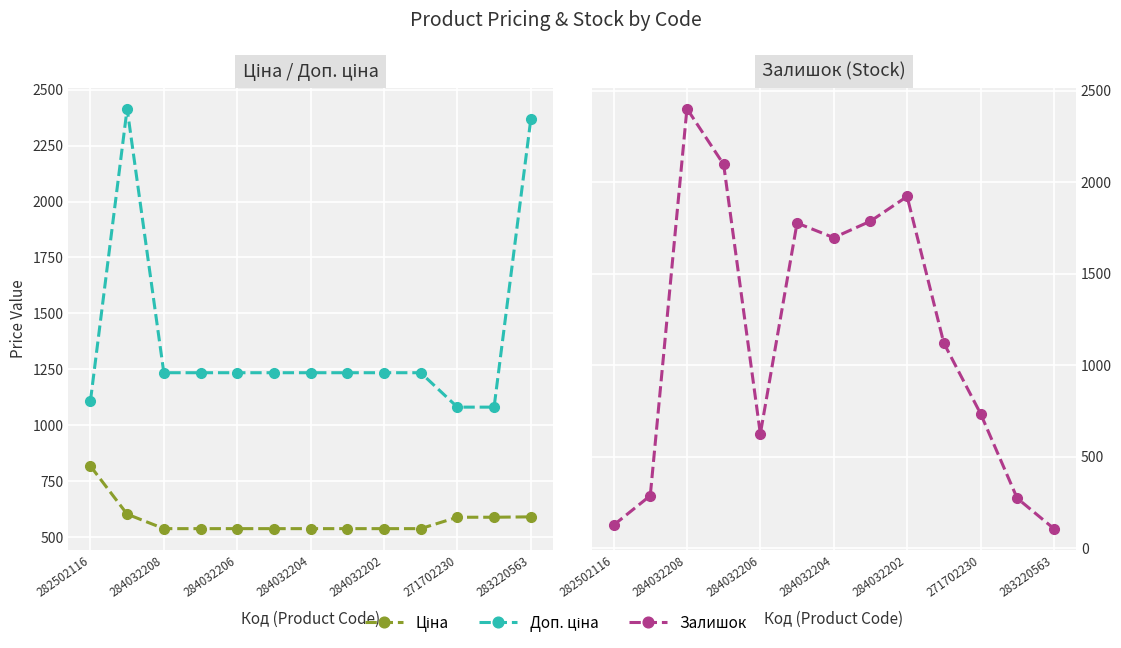

What are all the series names shown in the legend?

Ціна, Доп. ціна, Залишок